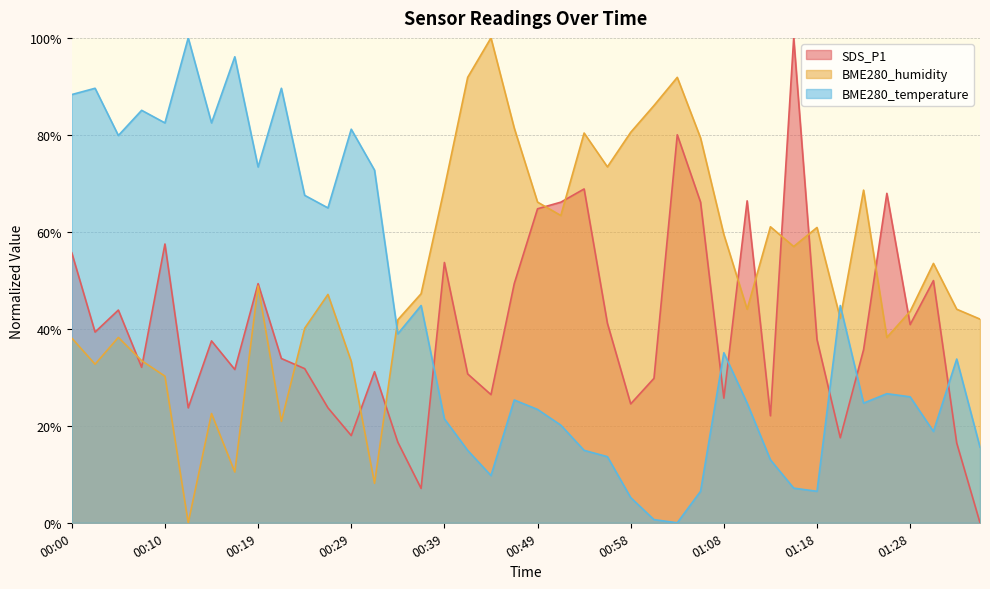

Between 01:01 and 00:41, which is larger?

00:41